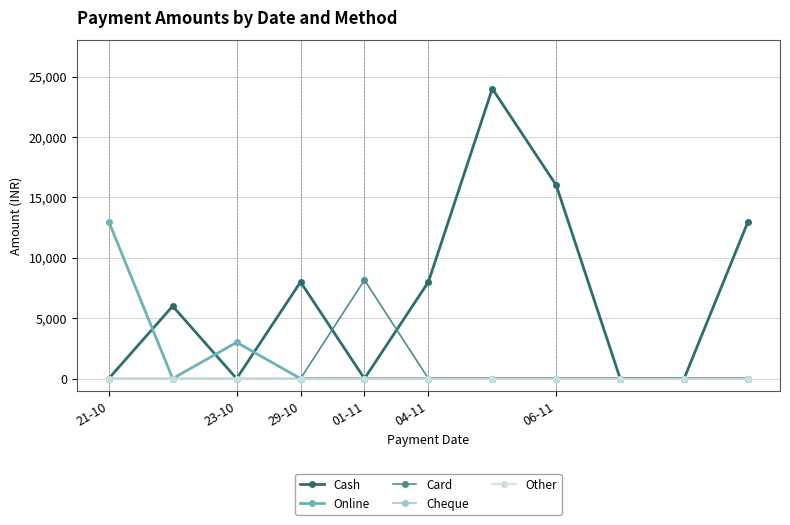

Is this an area chart (filled region under the line)?

No